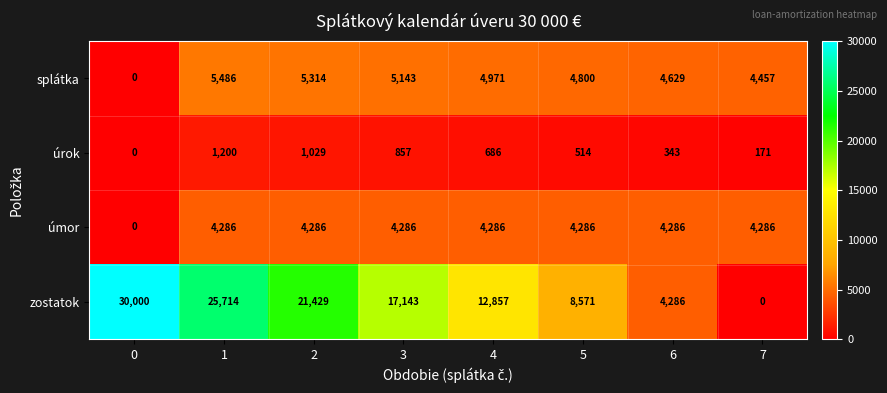

What is the difference between the zostatok values at 5 and 7?

8571